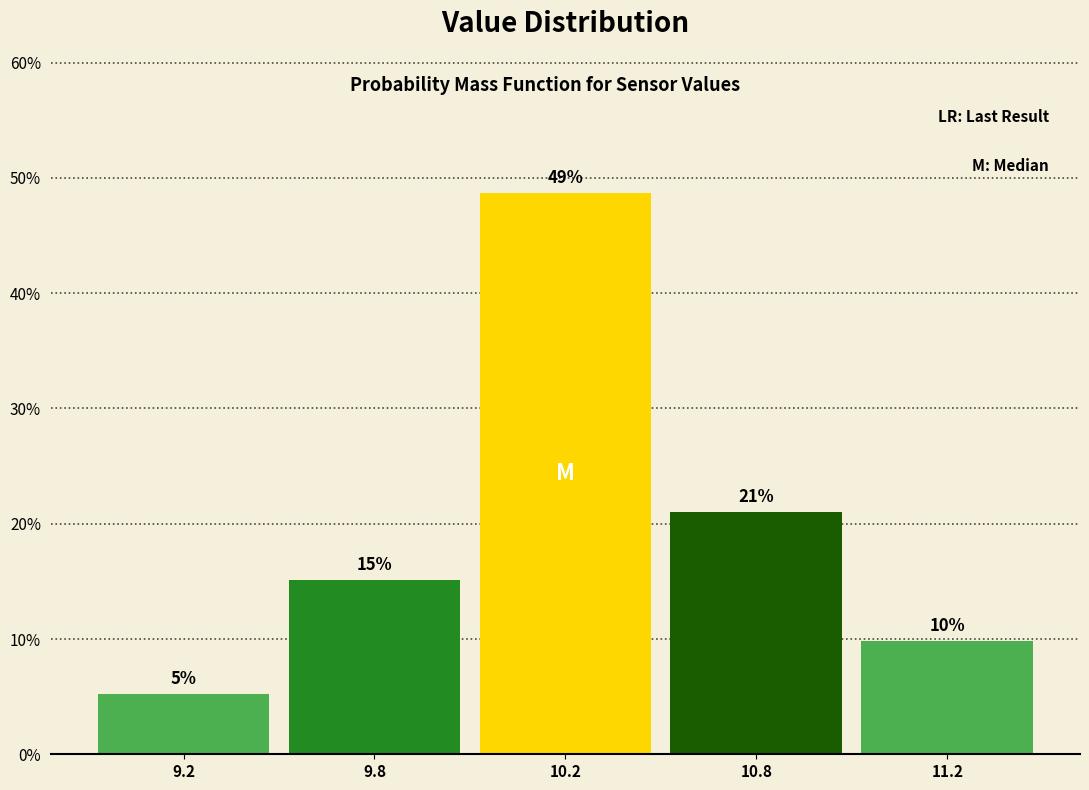

Does the chart contain any negative values?

No